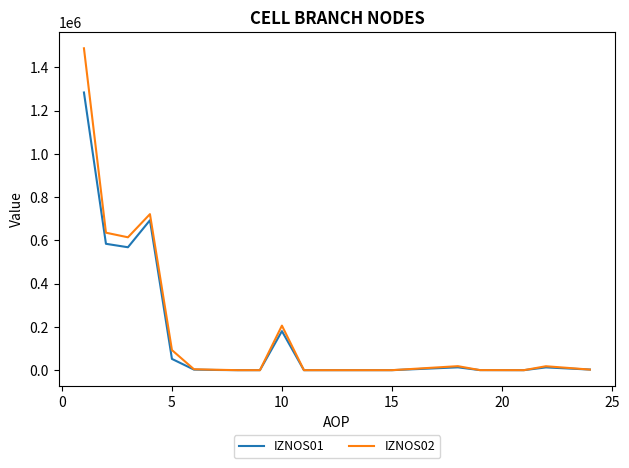

What is the greatest value displayed?

1488081.4